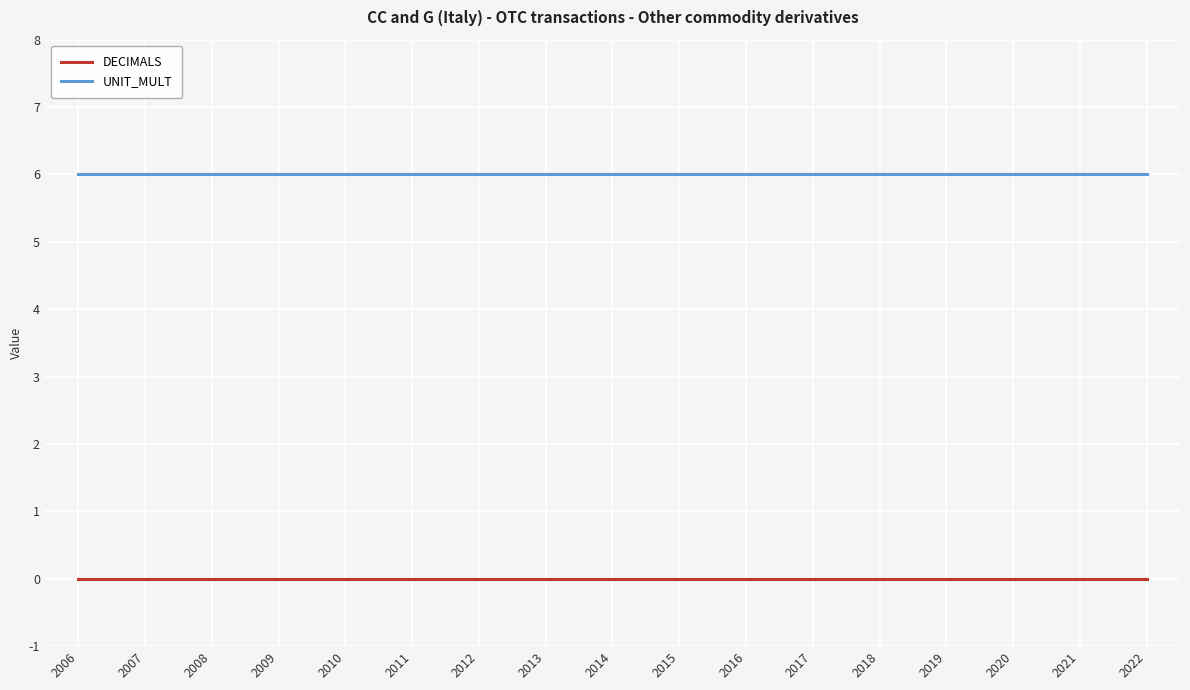

True or false: UNIT_MULT and DECIMALS intersect in this chart.

False